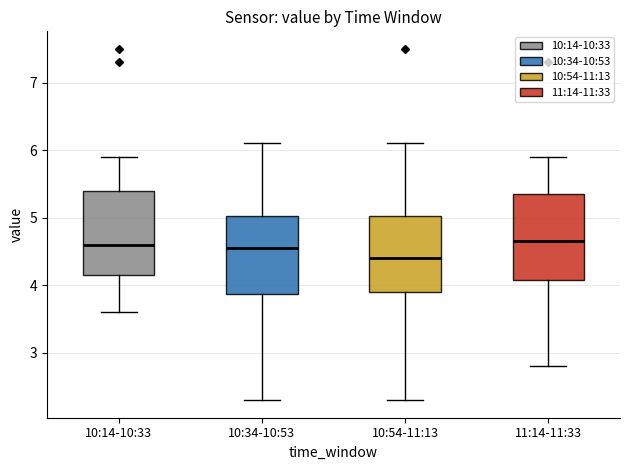

Where is the upper edge of the box for 11:14-11:33 on the y-axis? The values are not printed on the chart, so give them approximately, as read against the axis.

5.4